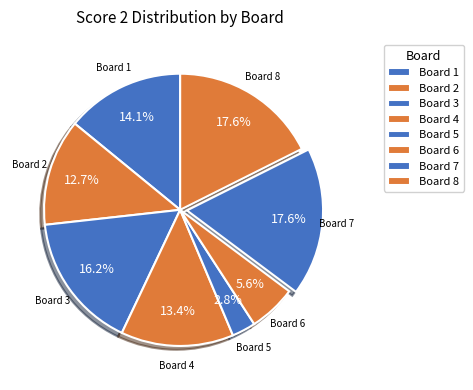

Does any single category account for the majority?

No